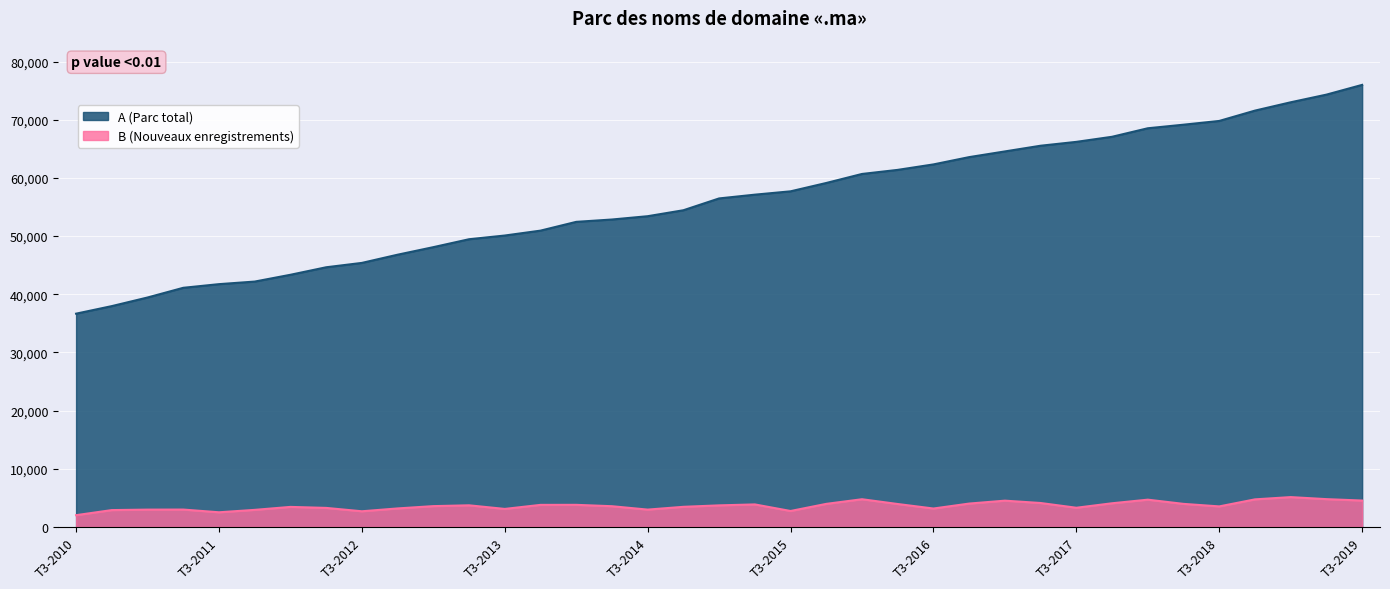

What position from the right is T3-2012?

29